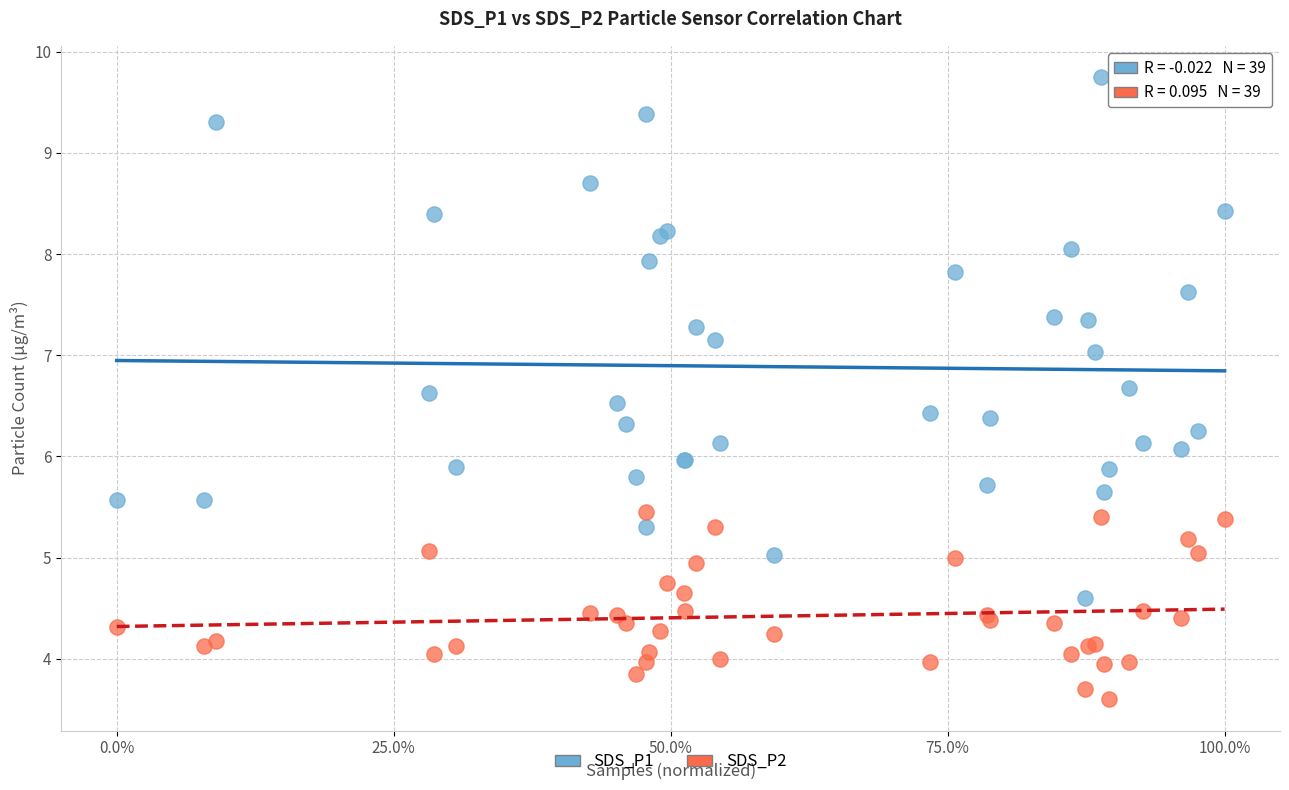

Which series contains the lowest Y value?

SDS_P2